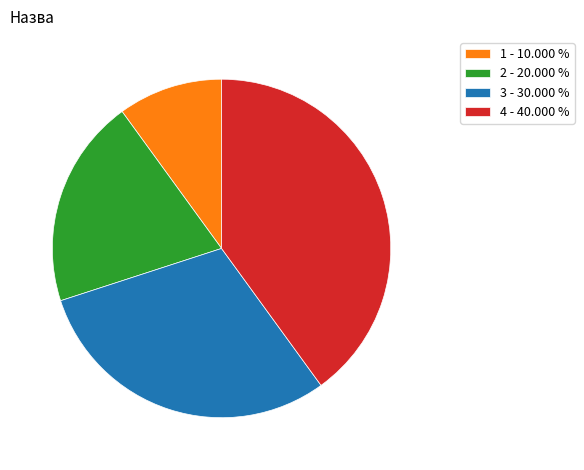

Is there a majority slice in this chart?

No